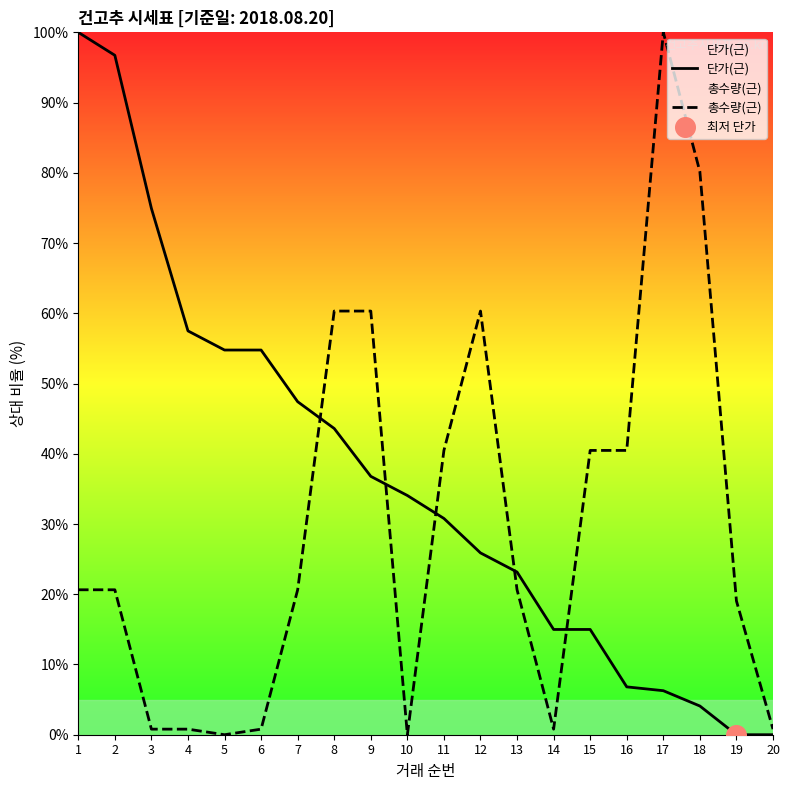

Which series reaches the maximum Y coordinate?

단가(근)